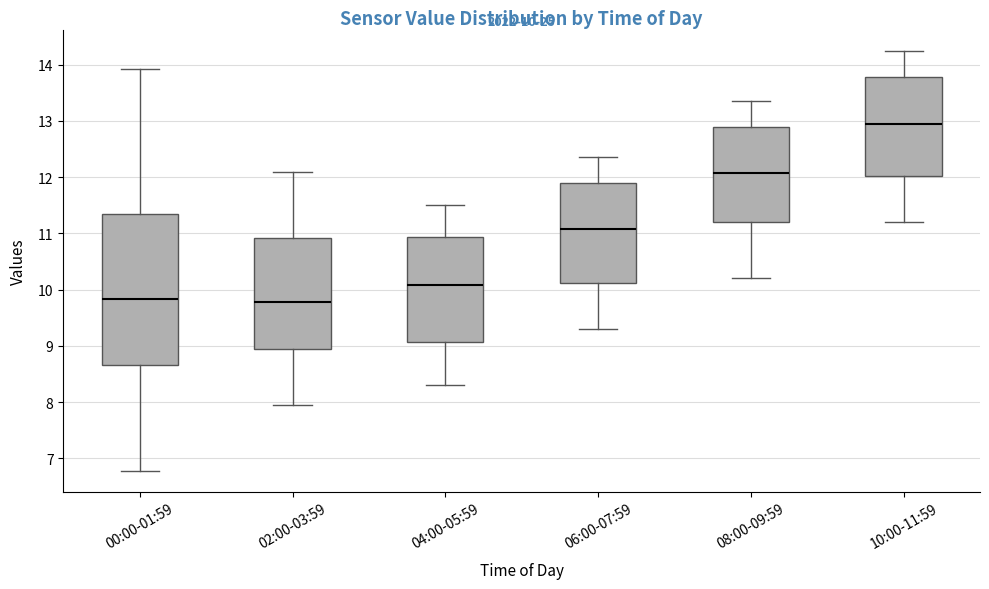

Which box is the tallest, from its lower edge to its upper edge?

00:00-01:59